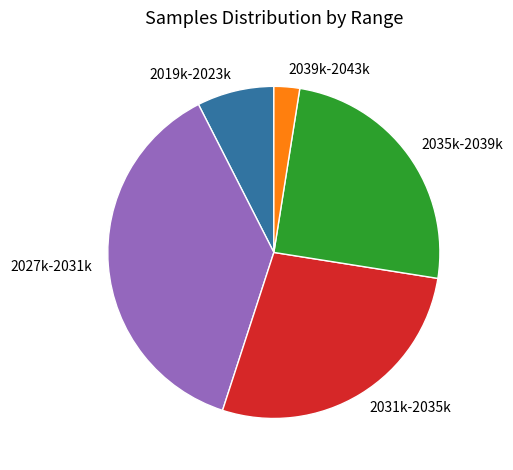

Approximately how many times larger is the value at 2027k-2031k compared to 2039k-2043k?

15.0